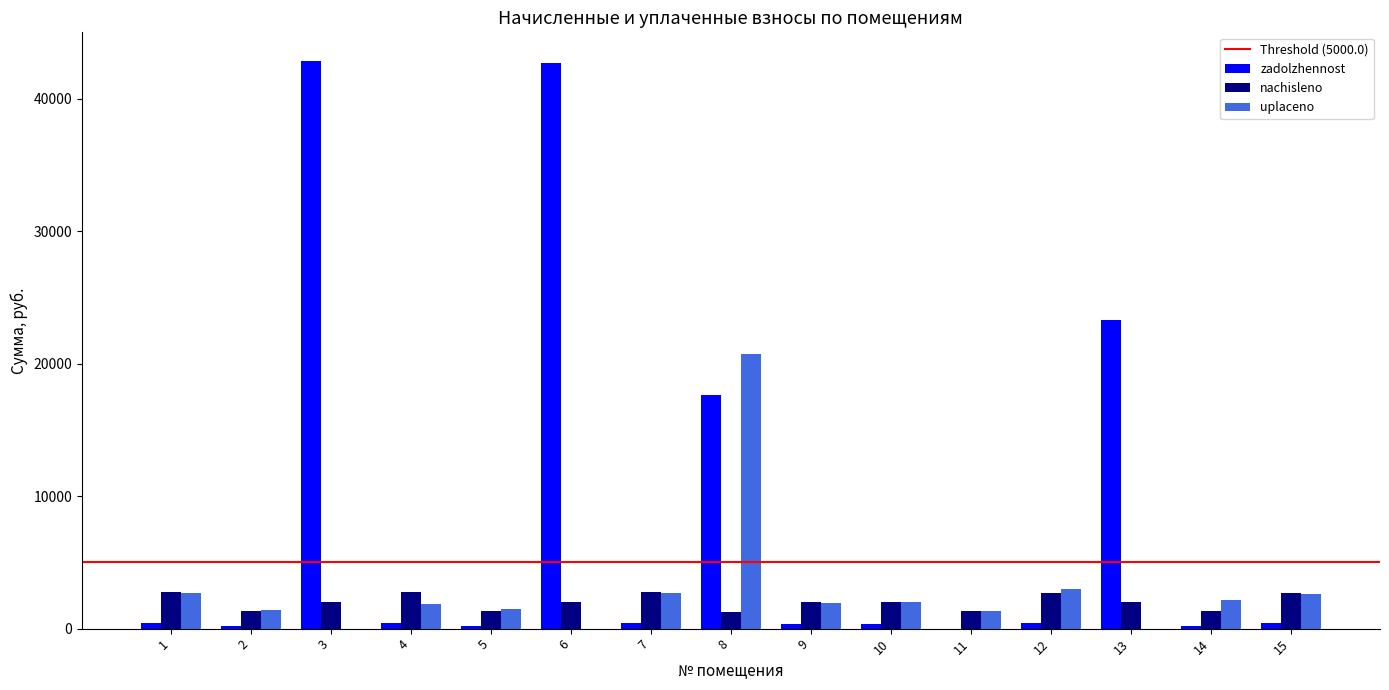

Between 1 and 13, which series saw the biggest shift?

zadolzhennost